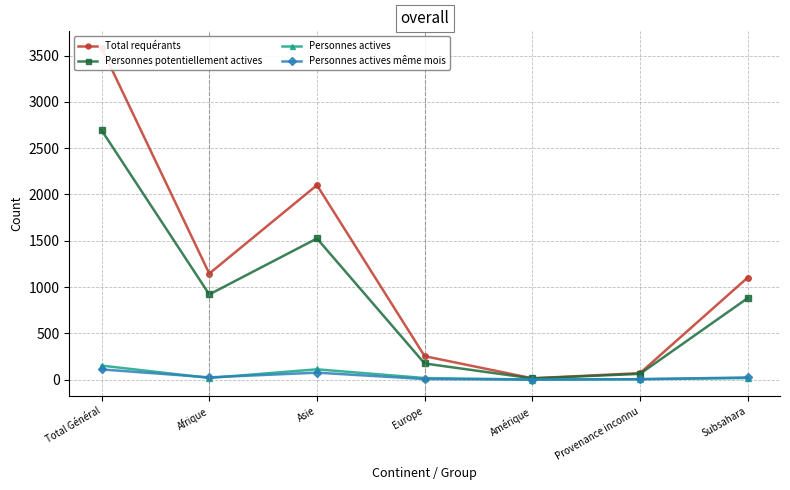

Is it true that Personnes actives equals 48 at Total Général?

False